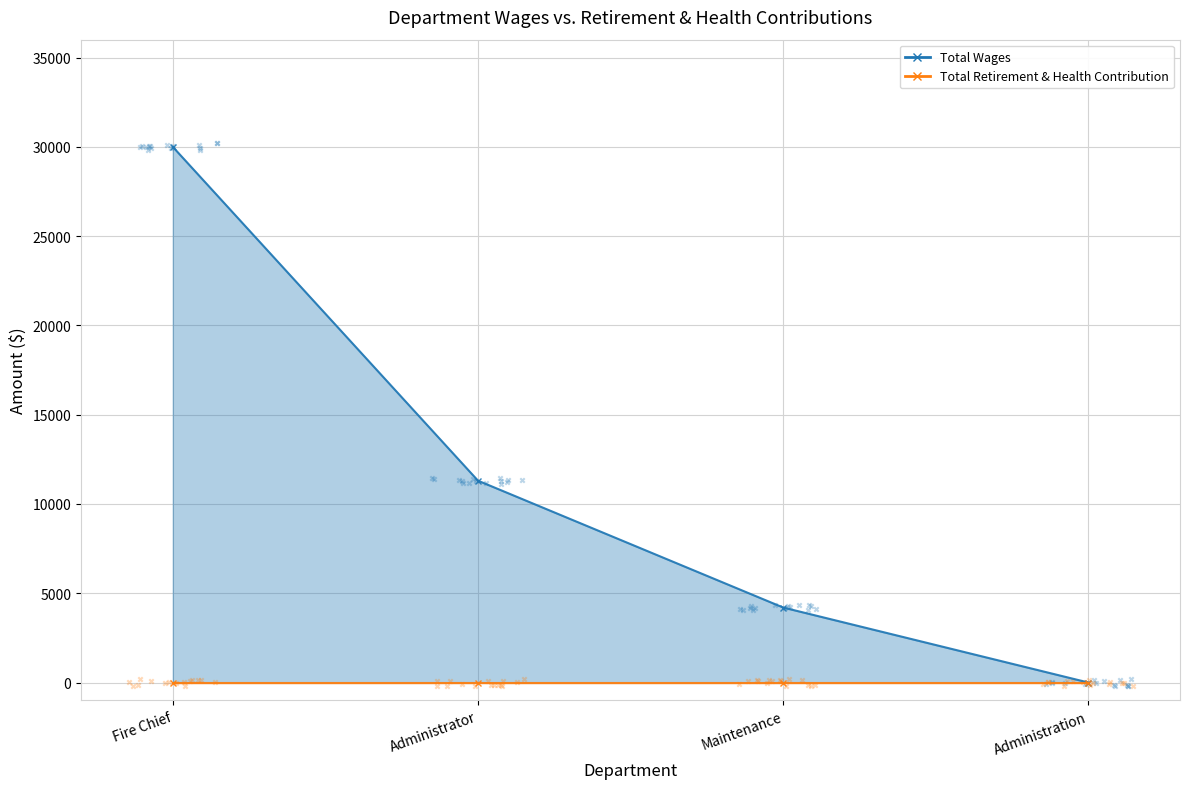

Between Fire Chief and Administrator, which is larger?

Fire Chief